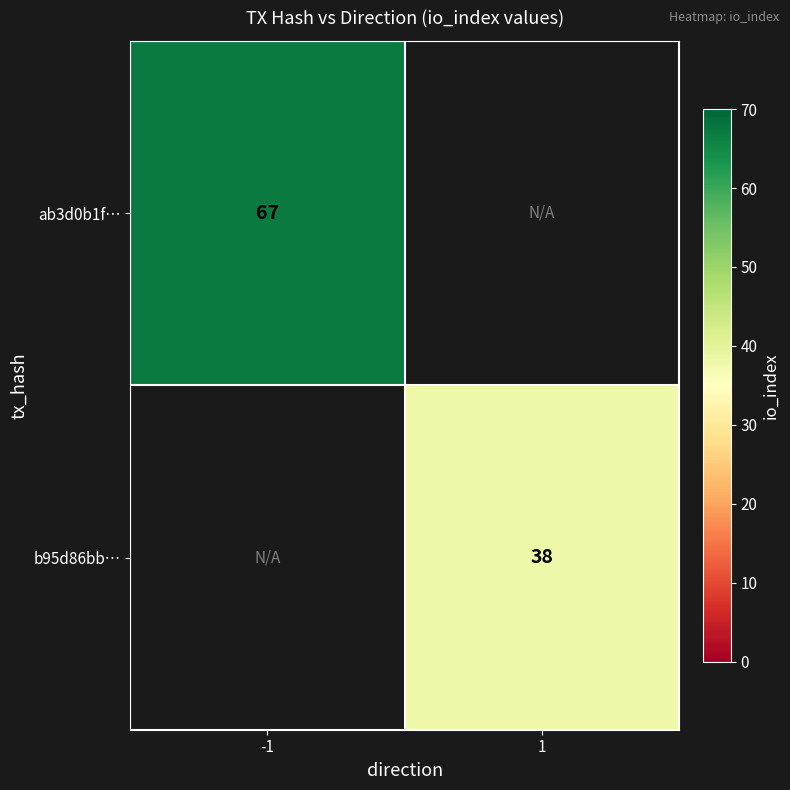

Is it true that b95d86bb… equals 65 at 1?

False